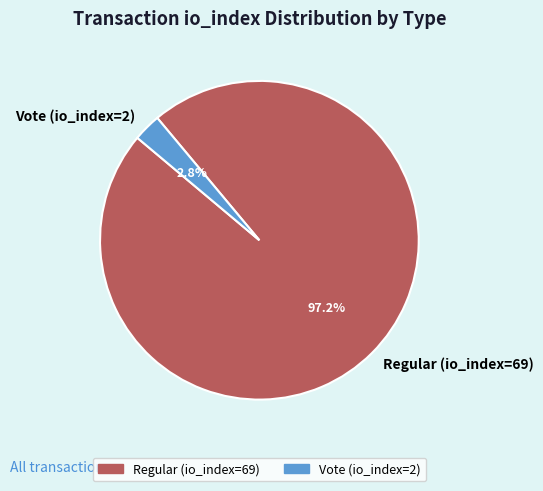

Combined, what portion of the pie is Regular (io_index=69) and Vote (io_index=2)?

100.0%